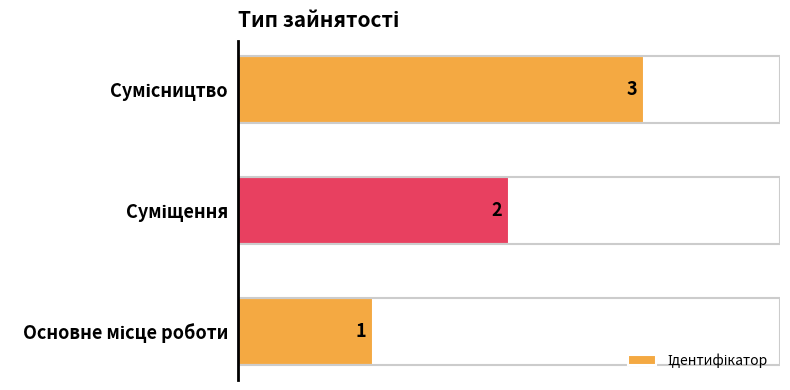

What is the greatest value displayed?

3